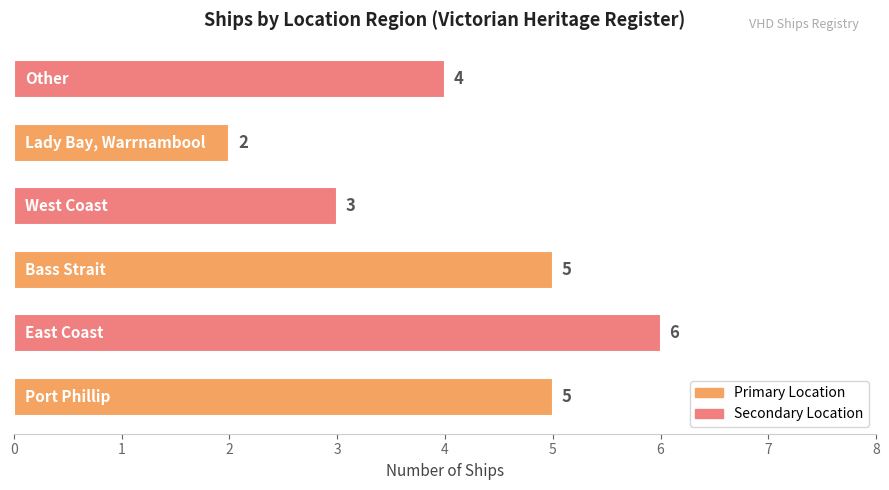

How many values are between 3 and 5?

4